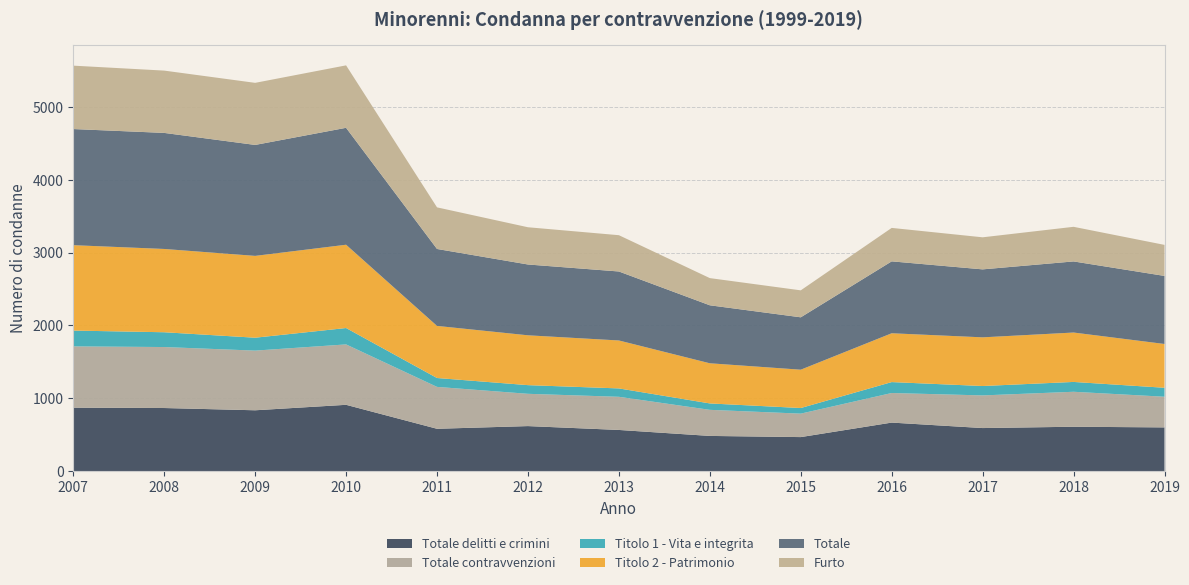

Reading left to right, extract all data points from this chart.

Totale delitti e crimini: 2007=871	2008=866	2009=835	2010=910	2011=581	2012=618	2013=565	2014=483	2015=467	2016=666	2017=591	2018=609	2019=600
Totale contravvenzioni: 2007=841	2008=837	2009=819	2010=829	2011=575	2012=443	2013=455	2014=358	2015=322	2016=406	2017=448	2018=480	2019=421
Titolo 1 - Vita e integrita: 2007=217	2008=203	2009=177	2010=225	2011=122	2012=119	2013=115	2014=88	2015=77	2016=150	2017=129	2018=135	2019=123
Titolo 2 - Patrimonio: 2007=1172	2008=1143	2009=1123	2010=1143	2011=715	2012=684	2013=658	2014=551	2015=526	2016=670	2017=668	2018=678	2019=601
Totale: 2007=1594	2008=1593	2009=1523	2010=1605	2011=1056	2012=972	2013=947	2014=796	2015=719	2016=987	2017=933	2018=976	2019=934
Furto: 2007=870	2008=855	2009=852	2010=857	2011=571	2012=511	2013=498	2014=373	2015=370	2016=459	2017=440	2018=475	2019=426